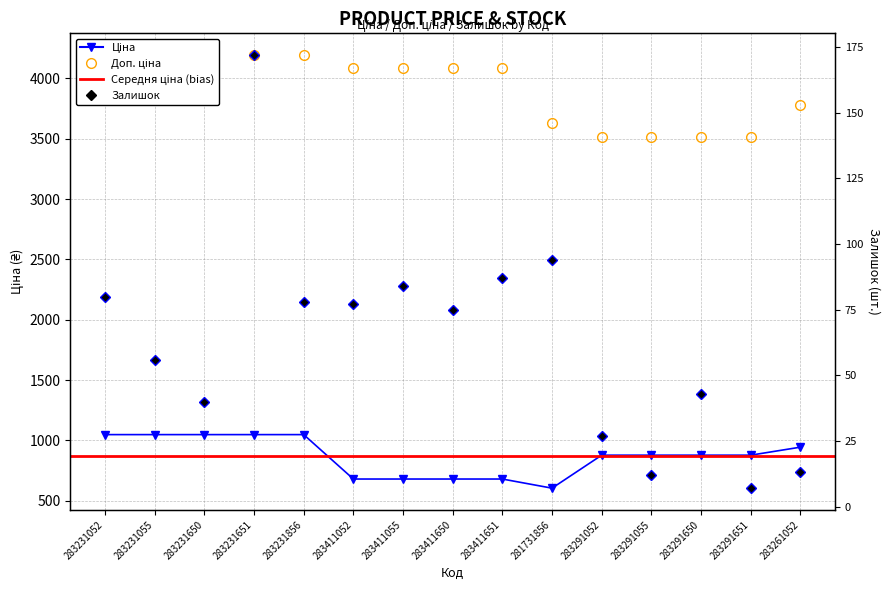

At 283231055, list the series in order from smallest to largest.

Залишок, Ціна, Доп. ціна